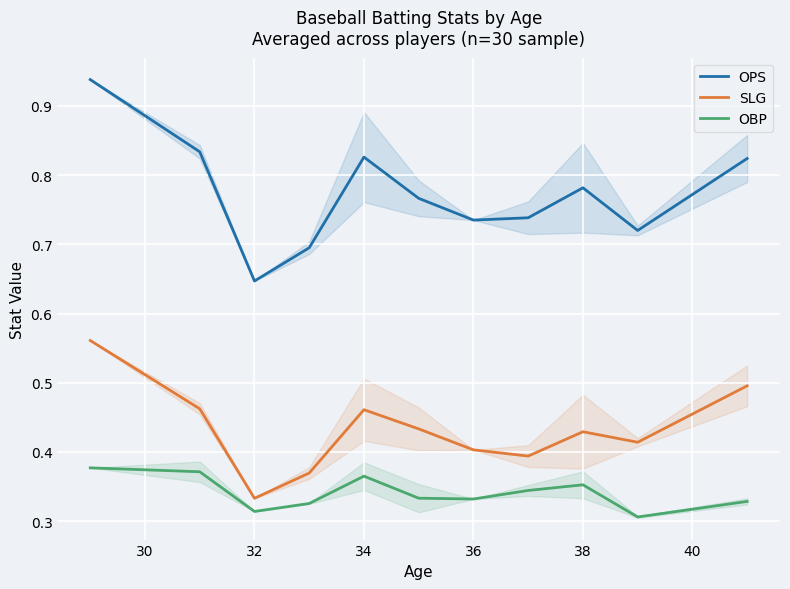

What is the difference between the maximum and minimum values in the SLG series?

0.2